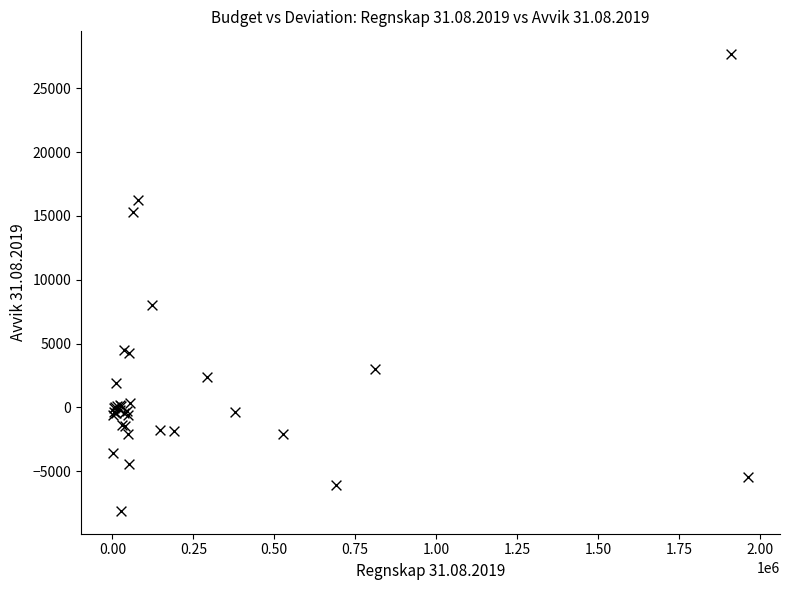

What Y value in the scatter plot is closest to 9787?

8054.6